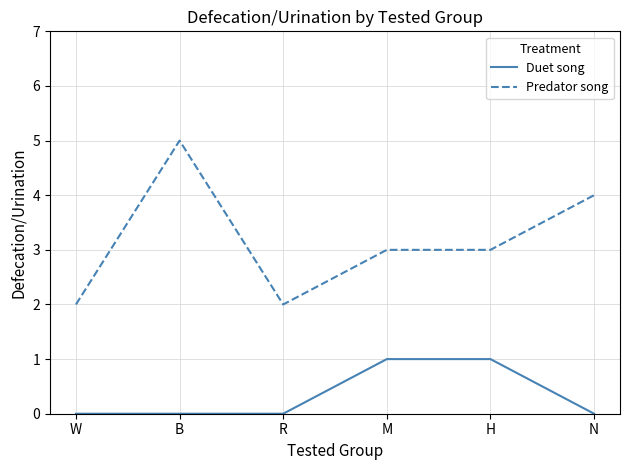

True or false: Predator song has a value of 4 at N.

True